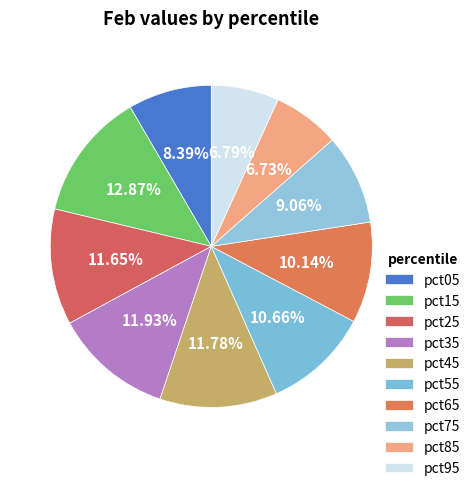

Does pct45 represent more than half of the total?

No